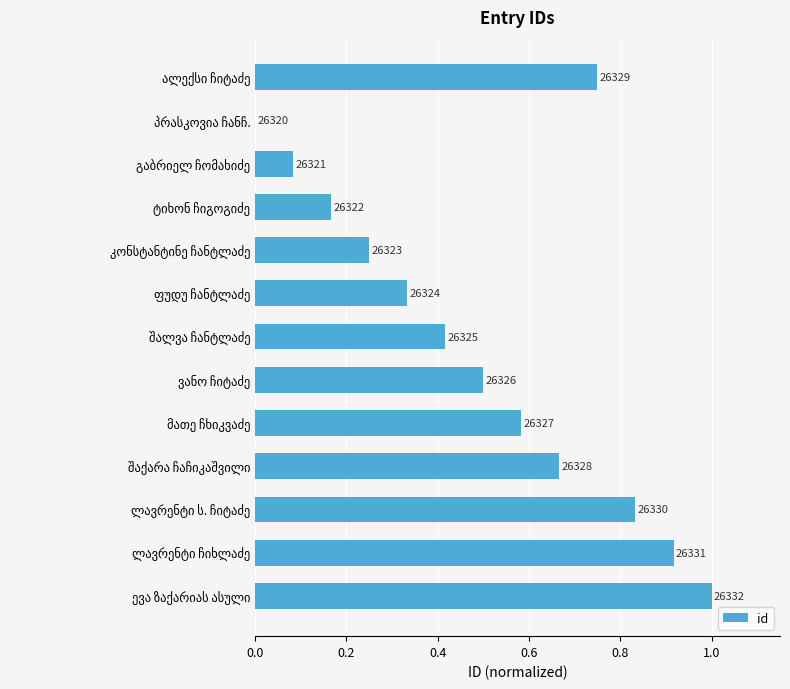

What is the difference between the maximum and second lowest values?

0.9